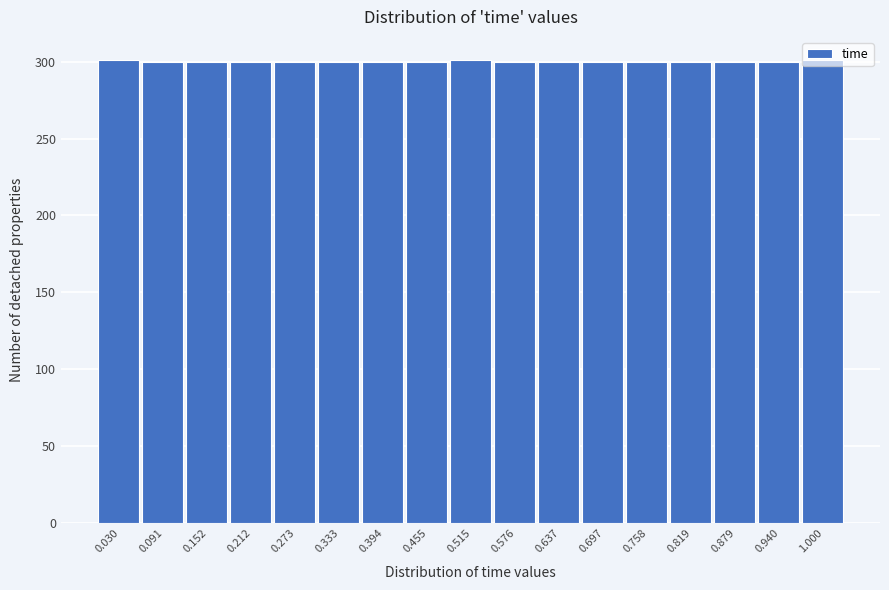

What is the height of the bar covering 0.67 to 0.73 on the x-axis? Neither the bar edges nor the heights are printed on the chart, so give them approximately, as read against the axes.

300